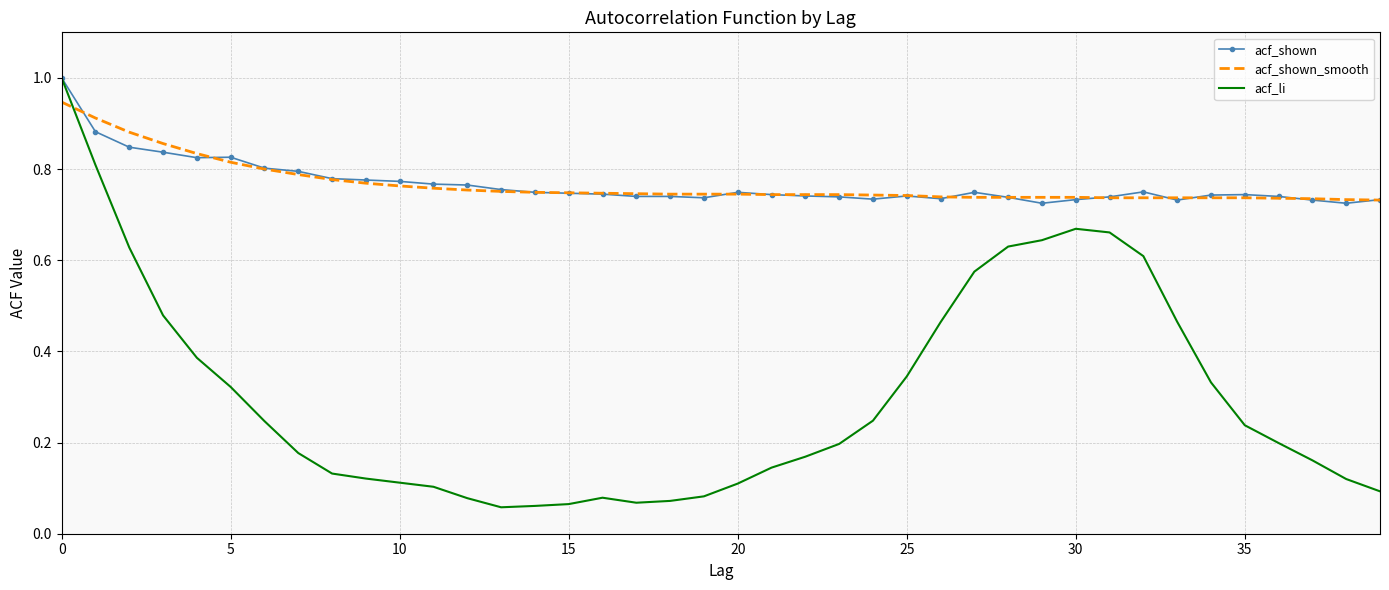

What is the highest value of the acf_li series?

1.0